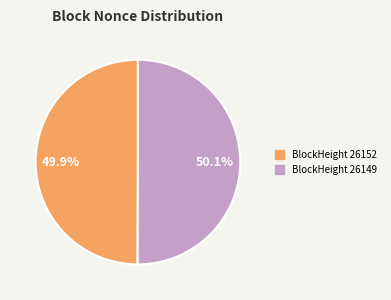

Combined, do BlockHeight 26152 and BlockHeight 26149 account for over 50%?

Yes